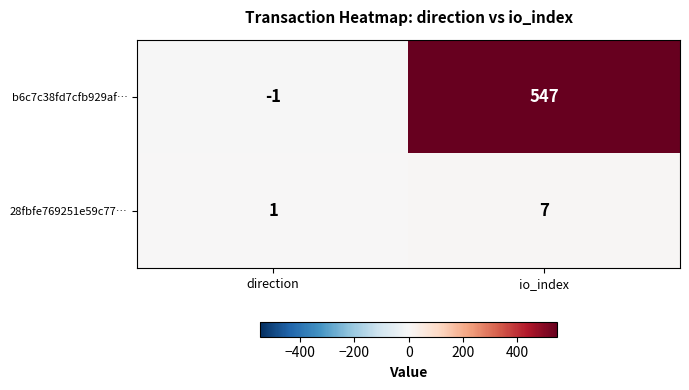

Reading right to left, list all the values displayed in this chart.

b6c7c38fd7cfb929af…: io_index=547	direction=-1
28fbfe769251e59c77…: io_index=7	direction=1